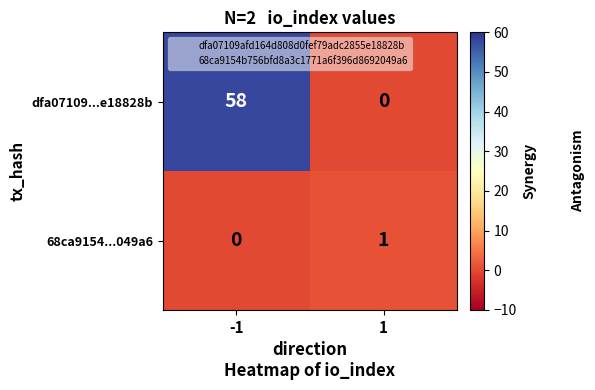

Between -1 and 1, which series saw the biggest shift?

dfa07109...e18828b